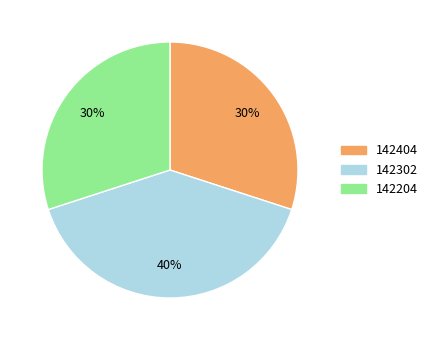

How many segments does this pie chart have?

3